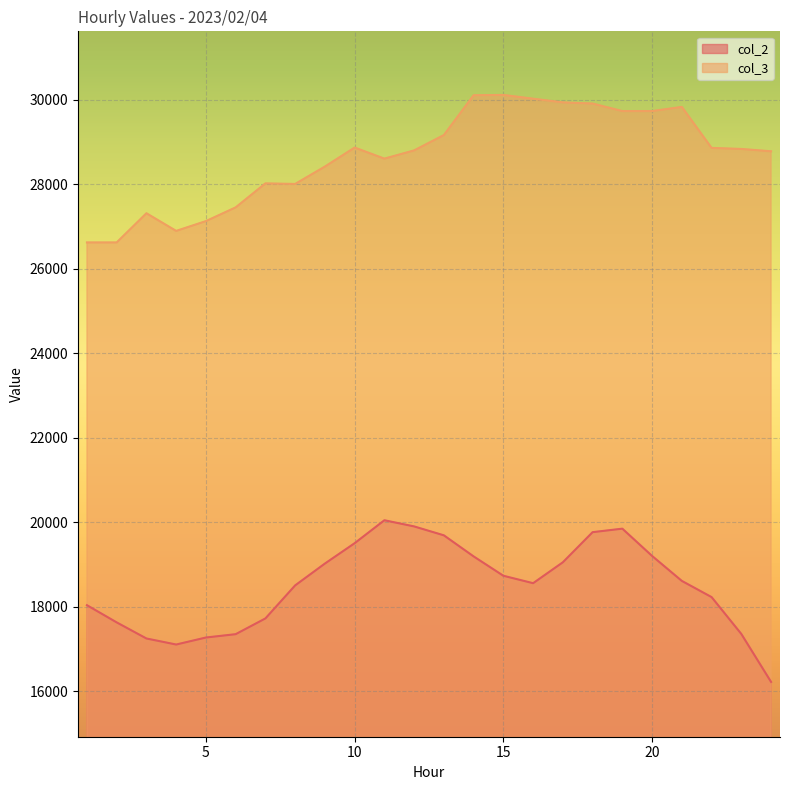

Reading right to left, list all the values displayed in this chart.

col_2: 16219	17354	18227	18610	19201	19847	19764	19051	18556	18732	19190	19689	19900	20046	19503	19021	18504	17722	17349	17270	17104	17247	17628	18035
col_3: 28781	28836	28861	29831	29733	29733	29911	29939	30026	30115	30108	29165	28802	28607	28869	28419	28008	28021	27453	27128	26896	27314	26623	26623